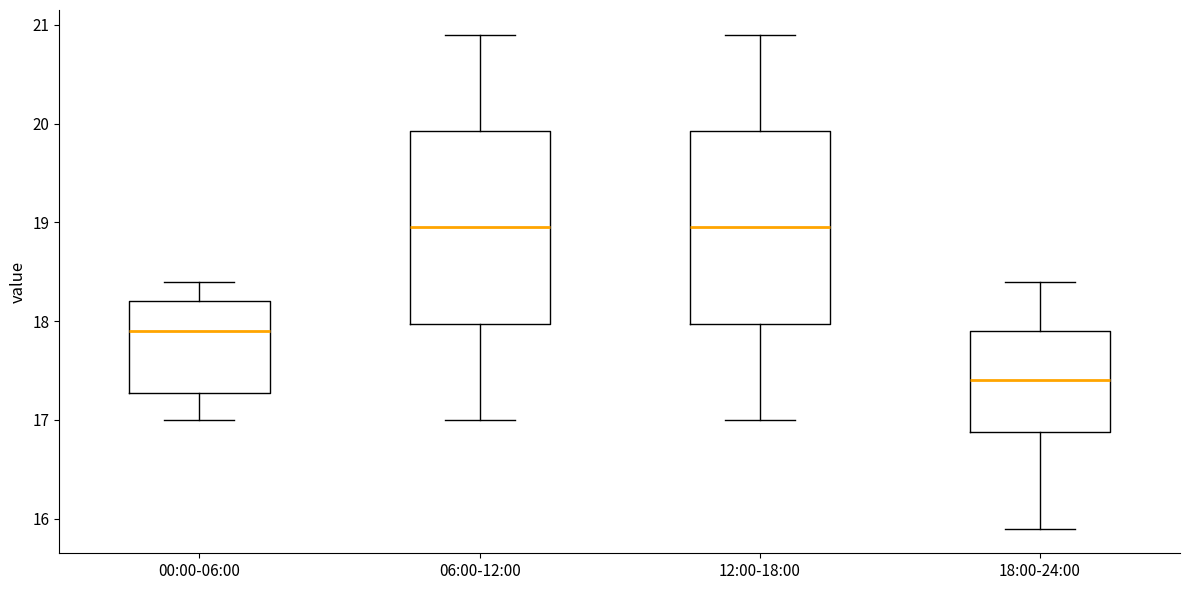

Reading left to right, transcribe this box plot: for each box, give where its median line is, the range the box spans, and where its two whiskers end, as read against the y-axis. The values are not printed on the chart, so give them approximately, as read against the axis.

00:00-06:00: median 17.9, box 17.3 to 18.2, whiskers 17.0 to 18.4
06:00-12:00: median 19.0, box 18.0 to 19.9, whiskers 17.0 to 20.9
12:00-18:00: median 19.0, box 18.0 to 19.9, whiskers 17.0 to 20.9
18:00-24:00: median 17.4, box 16.9 to 17.9, whiskers 15.9 to 18.4